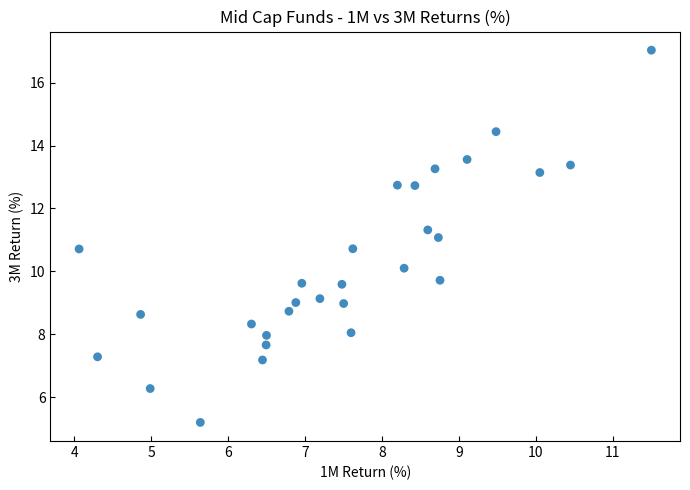

What is the range of Y values (max minus min)?

11.8